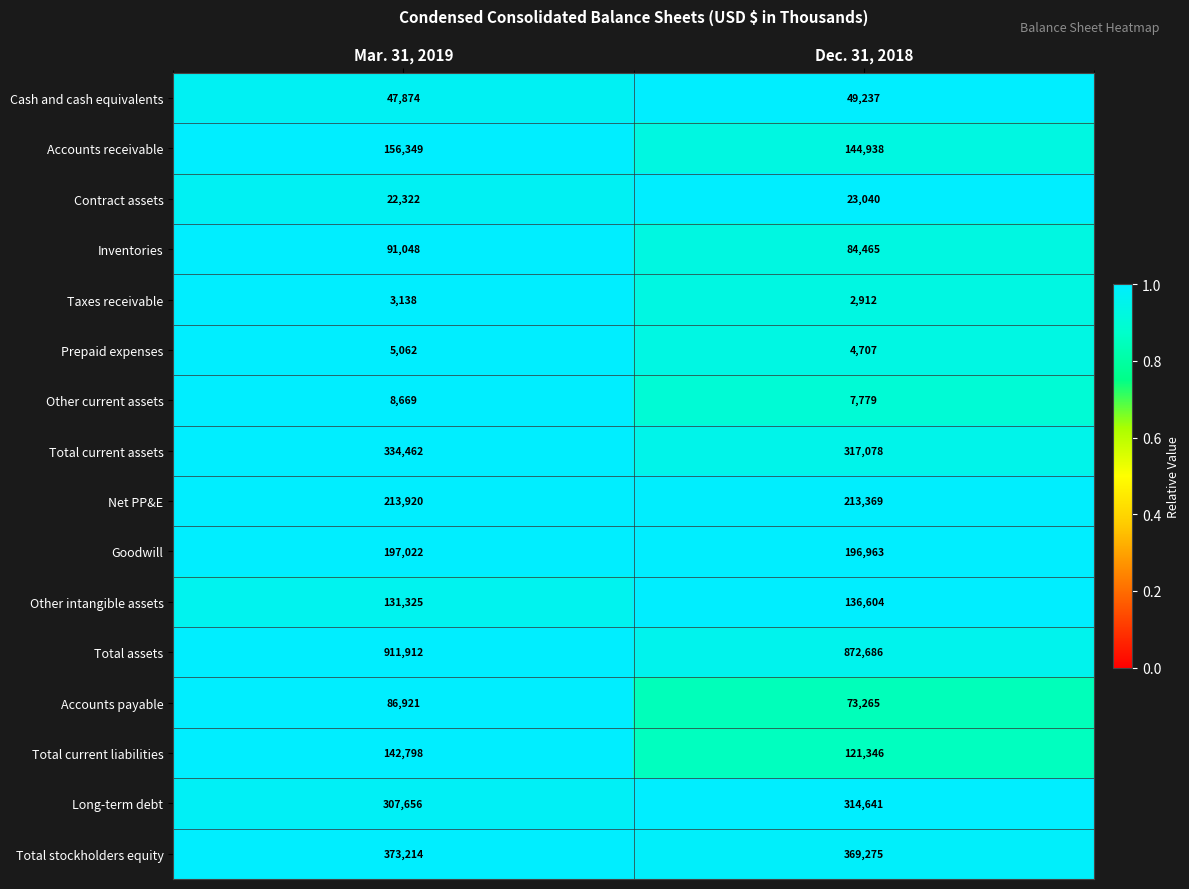

What is the total value across all series at Mar. 31, 2019?

3033692